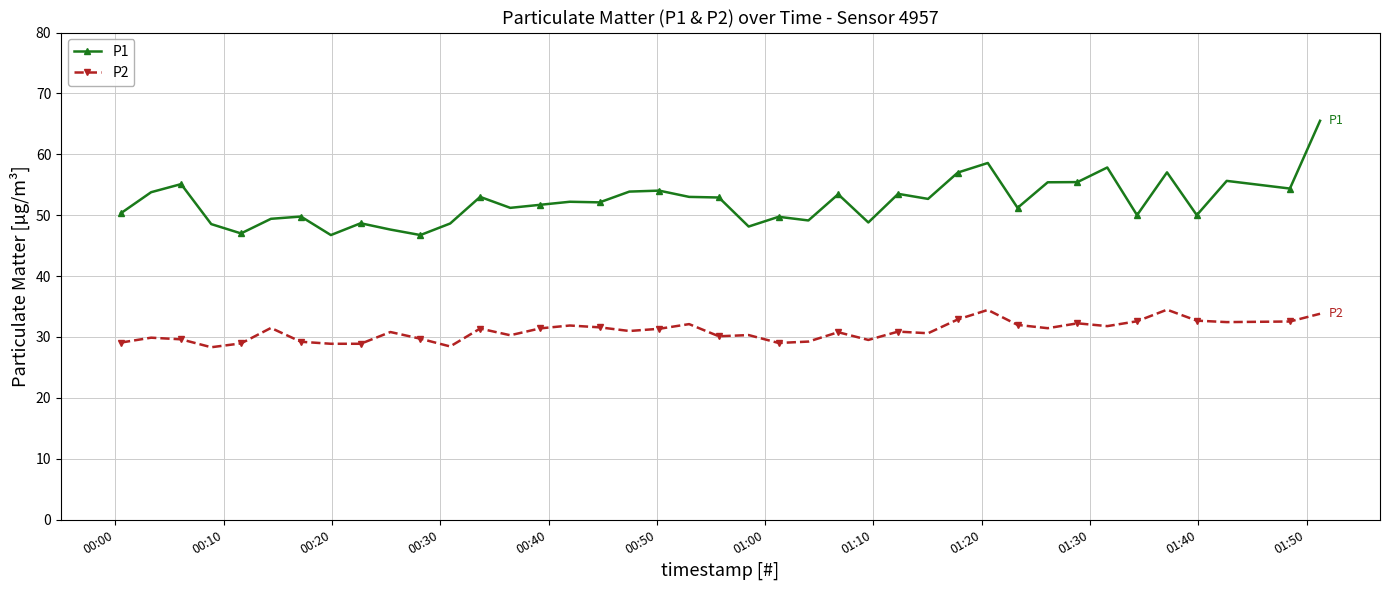

In P2, how many points are higher than both neighbors (excluding endpoints)?

12